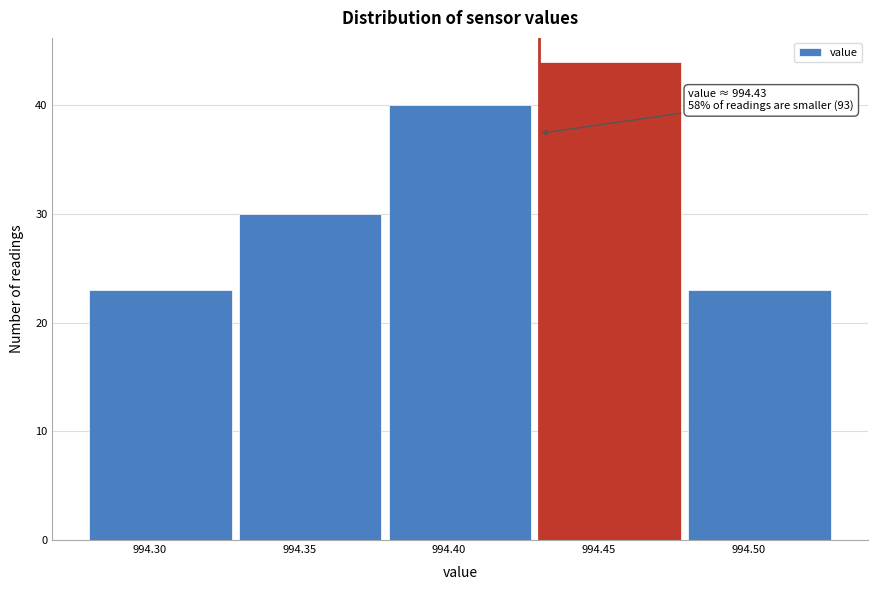

Over which range of the x-axis is the bar tallest?

994.43 to 994.48